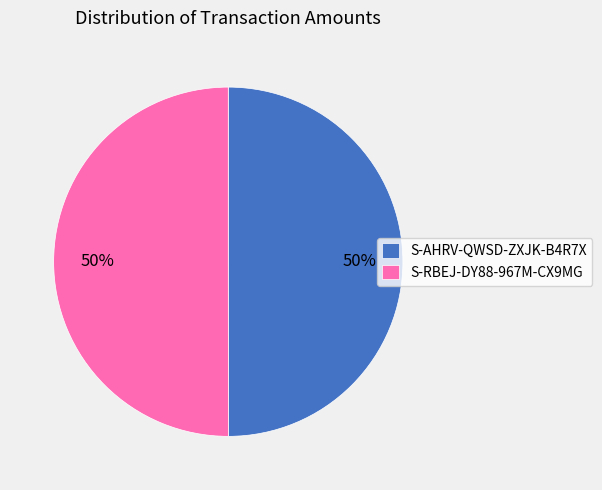

What percentage is the S-RBEJ-DY88-967M-CX9MG slice, to the nearest percent?

50%